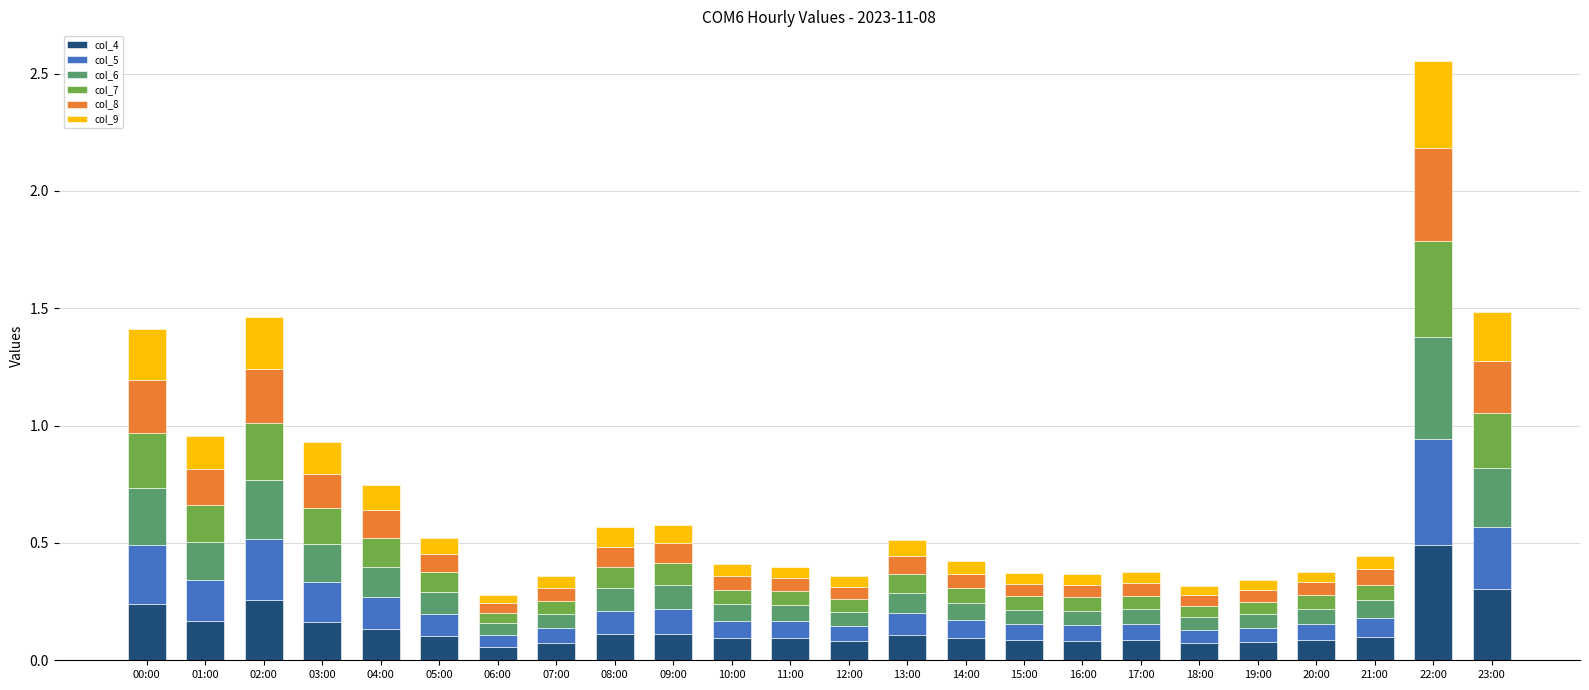

At which label does col_4 reach its peak?

22:00